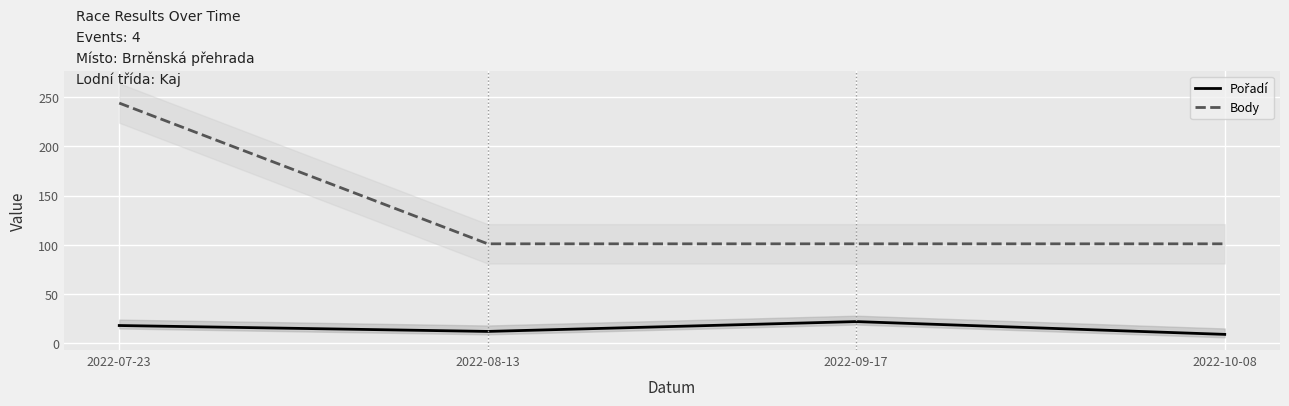

What are all the series names shown in the legend?

Pořadí, Body